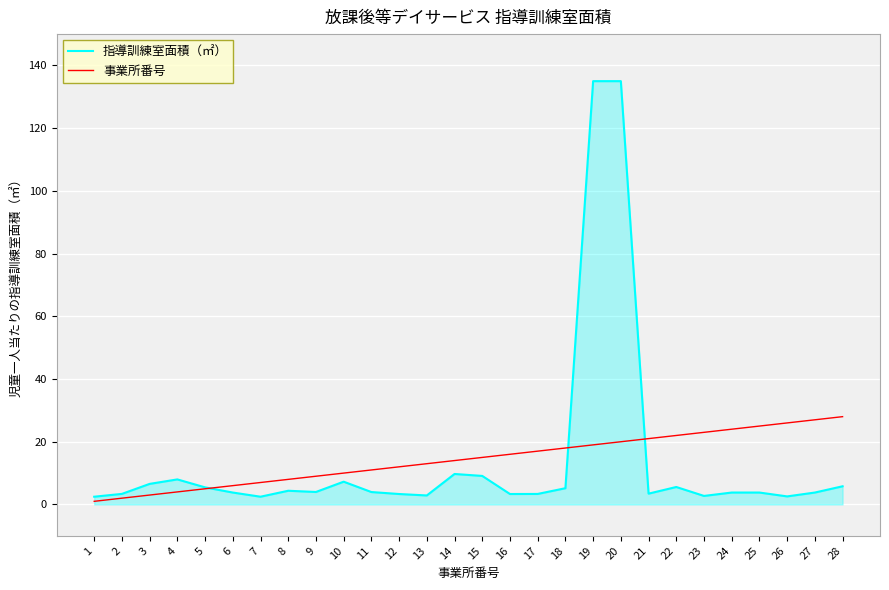

Rank the series by their maximum value, from lowest to highest.

事業所番号, 指導訓練室面積（㎡）